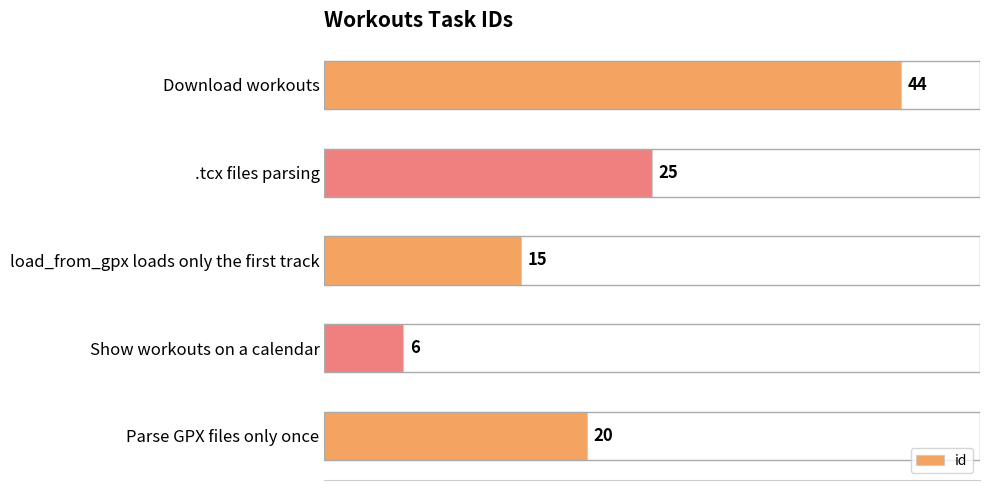

True or false: the data shows 44 at Download workouts.

True